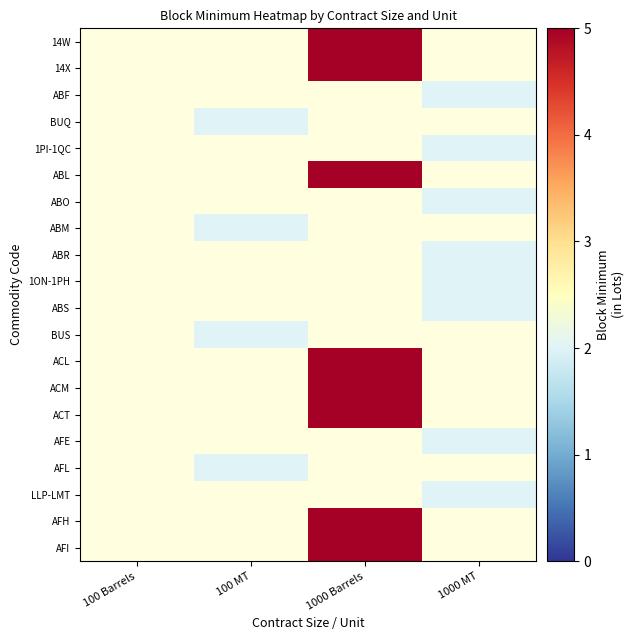

Between 1000 MT and 100 MT, which is larger?

100 MT